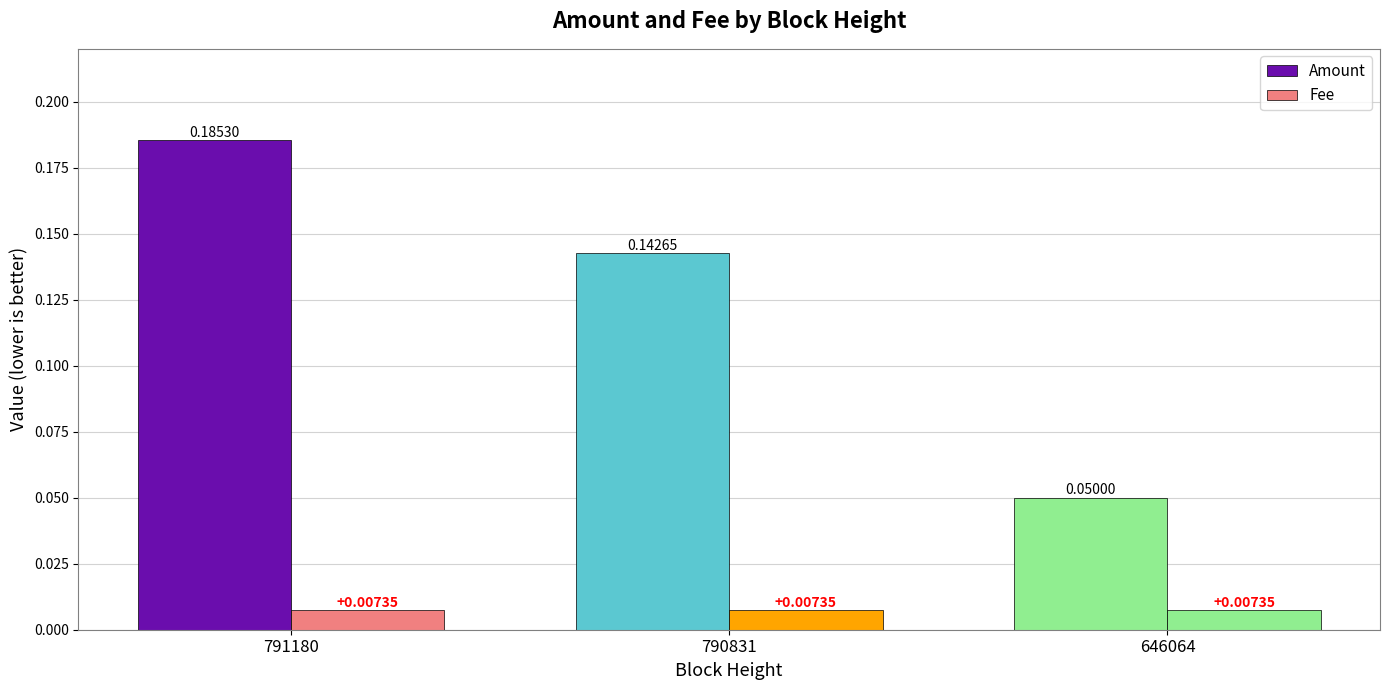

Are the bars horizontal?

No